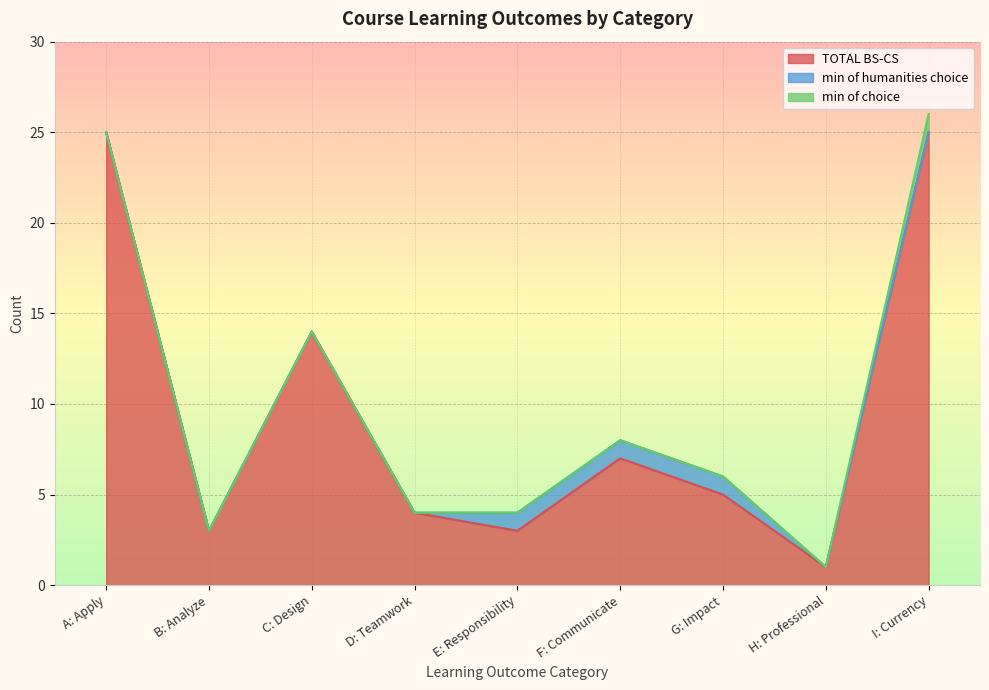

At which label does TOTAL BS-CS first exceed 5?

A: Apply